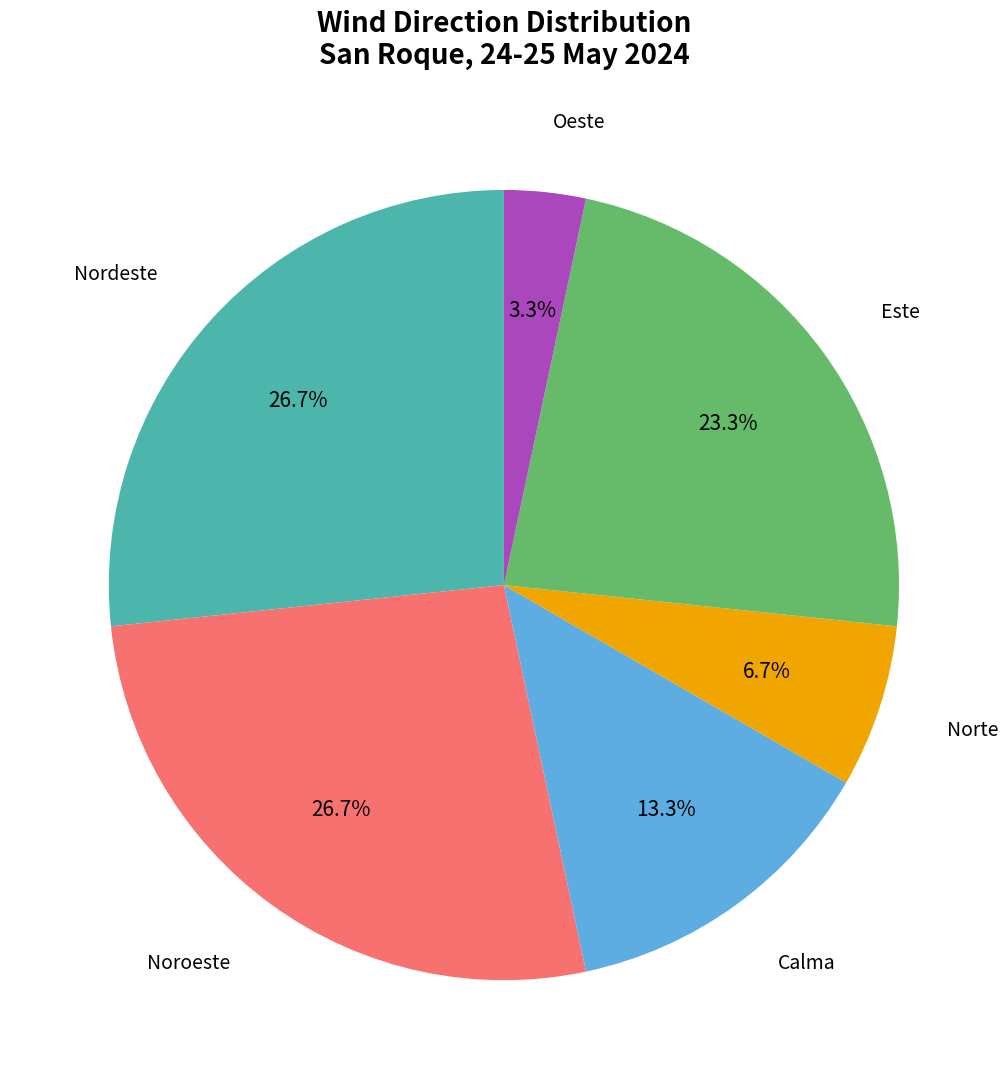

What percentage is the Calma slice, to the nearest percent?

13%